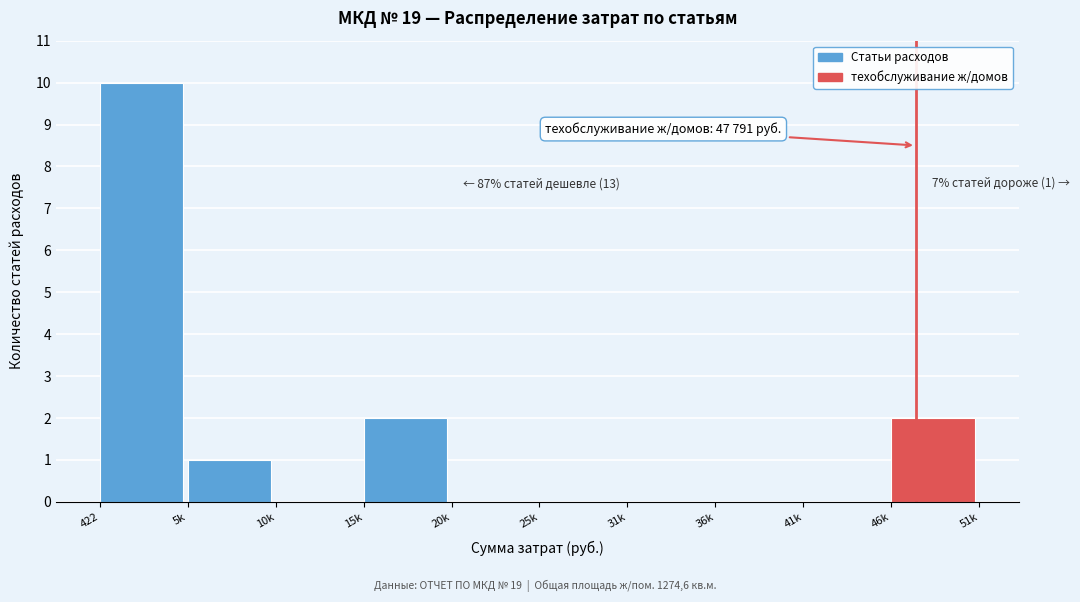

Reading left to right, extract all data points from this chart.

422=10	5k=1	10k=0	15k=2	20k=0	25k=0	31k=0	36k=0	41k=0	46k=2